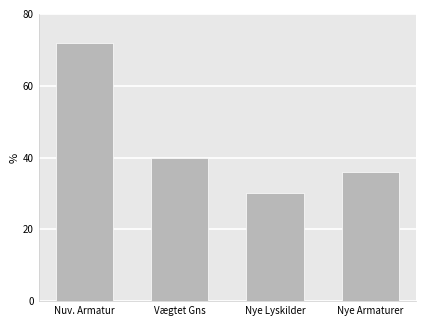

What is the smallest value displayed?

30